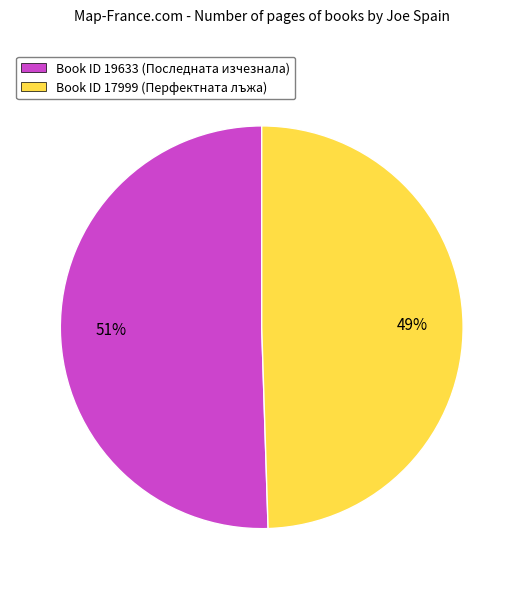

Is the sum of Book ID 19633 (Последната изчезнала) and Book ID 17999 (Перфектната лъжа) greater than half?

Yes